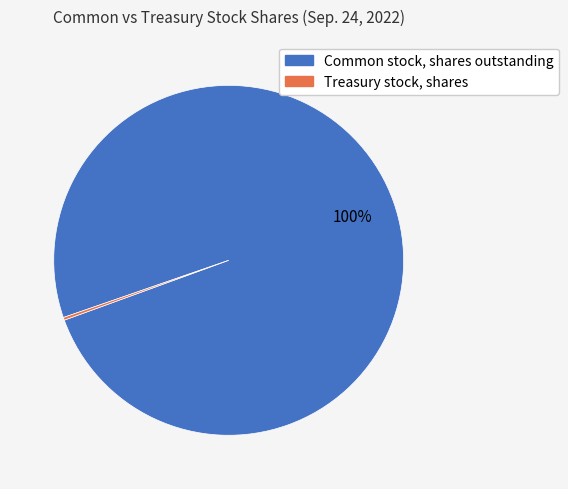

To the nearest percent, what is the average slice percentage?

50%